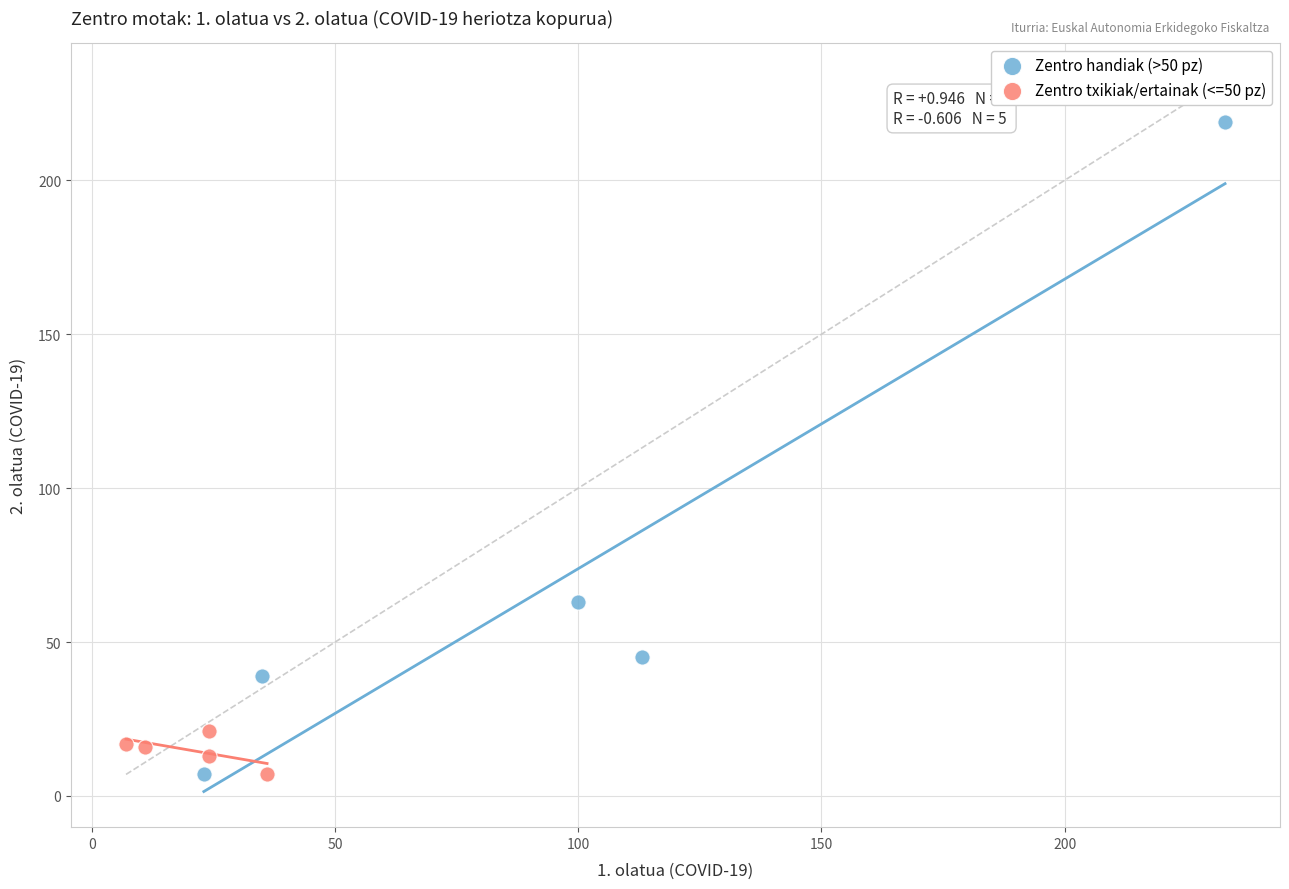

Which series has the largest Y range (max minus min)?

Zentro handiak (>50 pz)